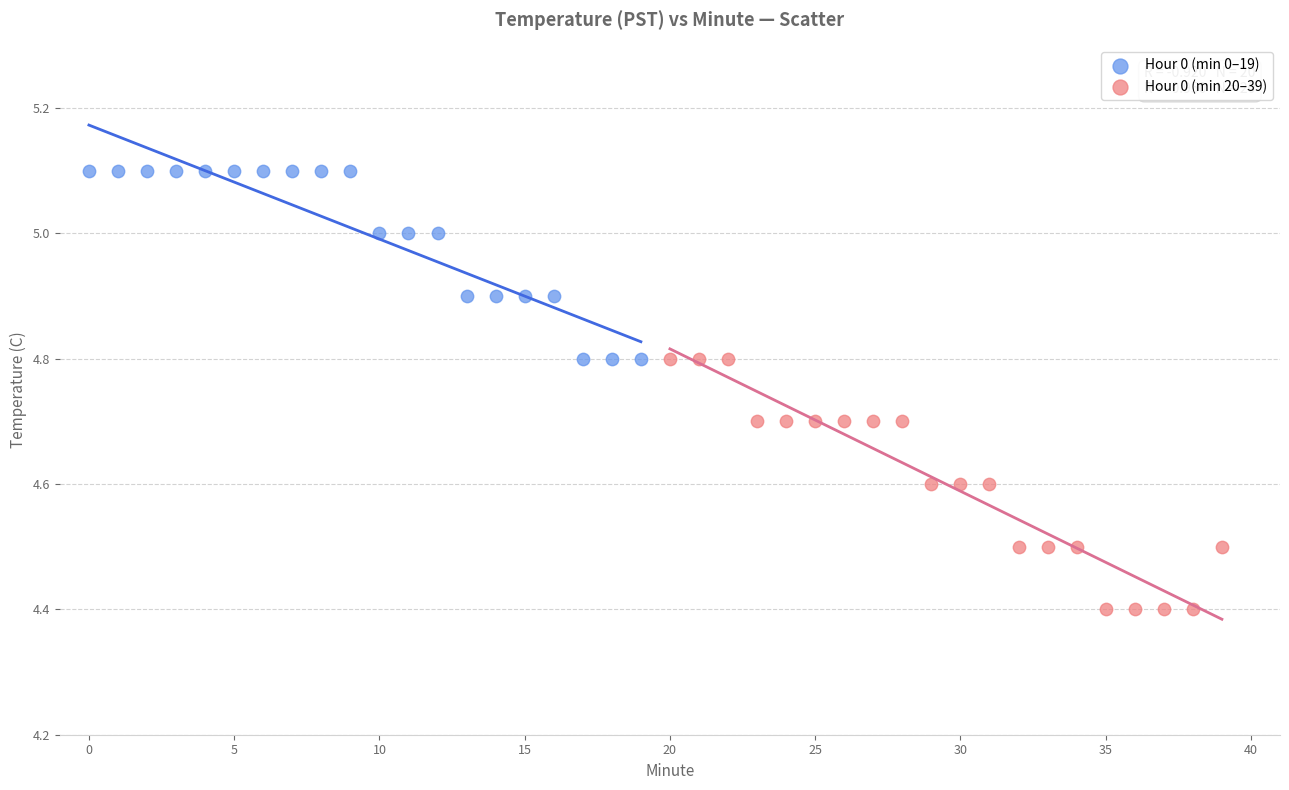

Which series contains the highest Y value?

Hour 0 (min 0–19)